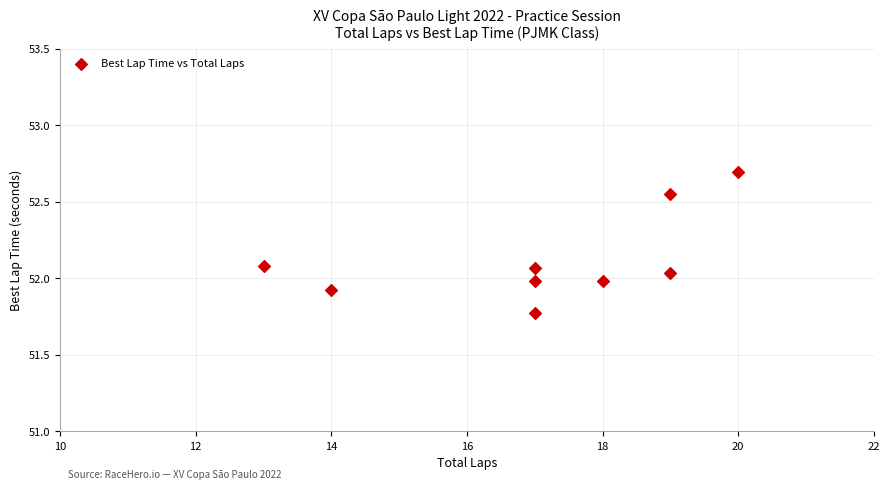

What is the range of X values (max minus min)?

7.0